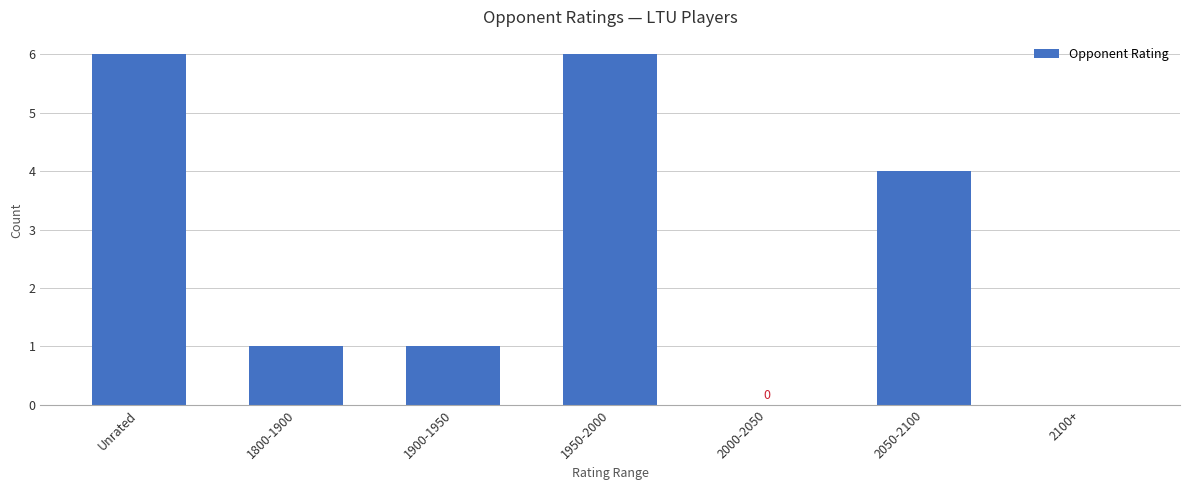

Reading right to left, what are all the values shown in this chart?

2100+=0	2050-2100=4	2000-2050=0	1950-2000=6	1900-1950=1	1800-1900=1	Unrated=6